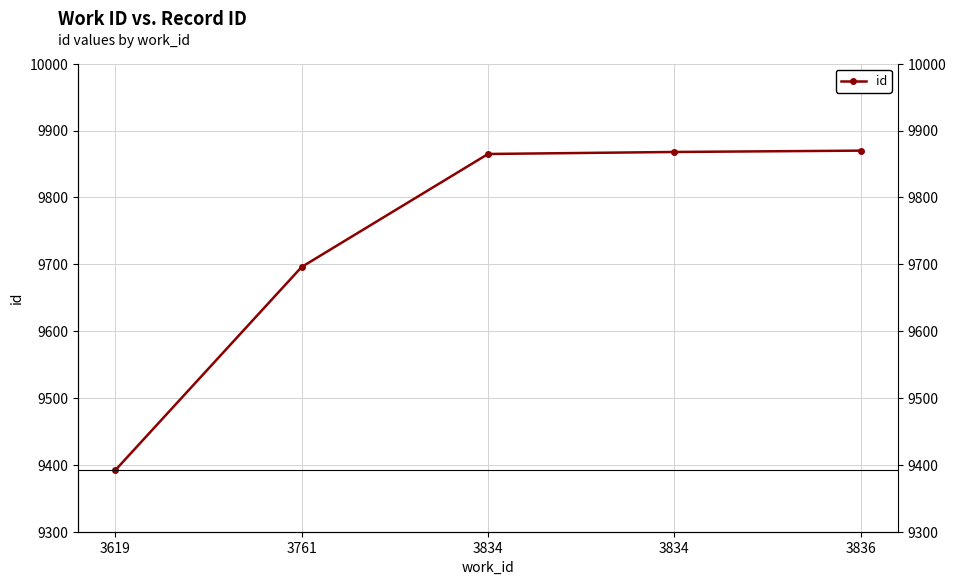

Reading left to right, what are all the values shown in this chart?

3619=9392	3761=9696	3834=9865	3834=9868	3836=9870